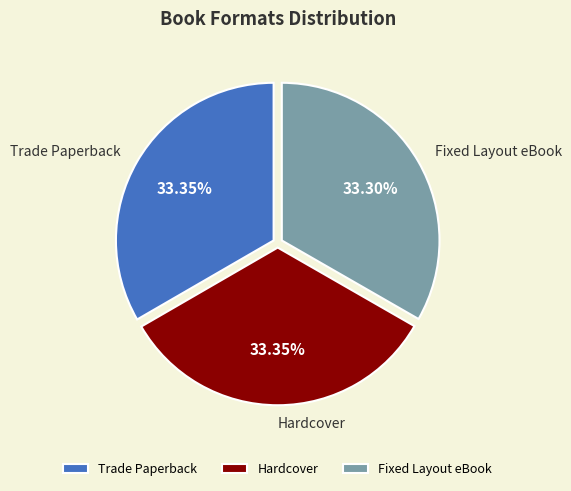

To the nearest percent, what is the difference between the largest and smallest slice percentages?

0%